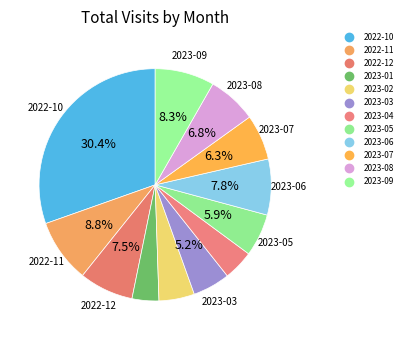

How much of the chart is everything except 2022-10?

69.6%